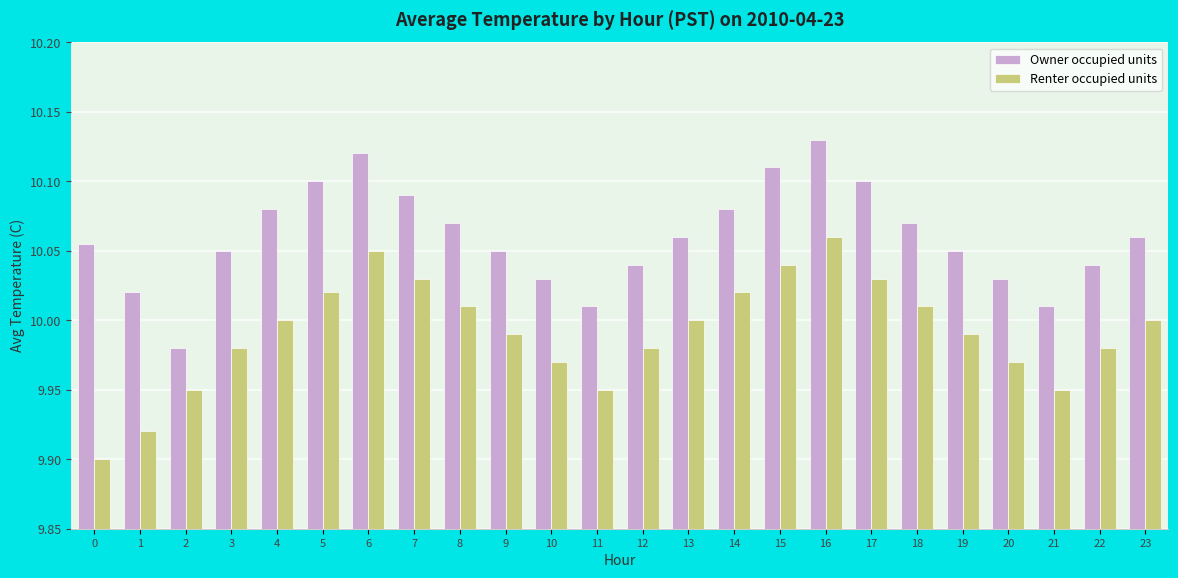

What is the spread (max minus min) of values at 10?

0.1